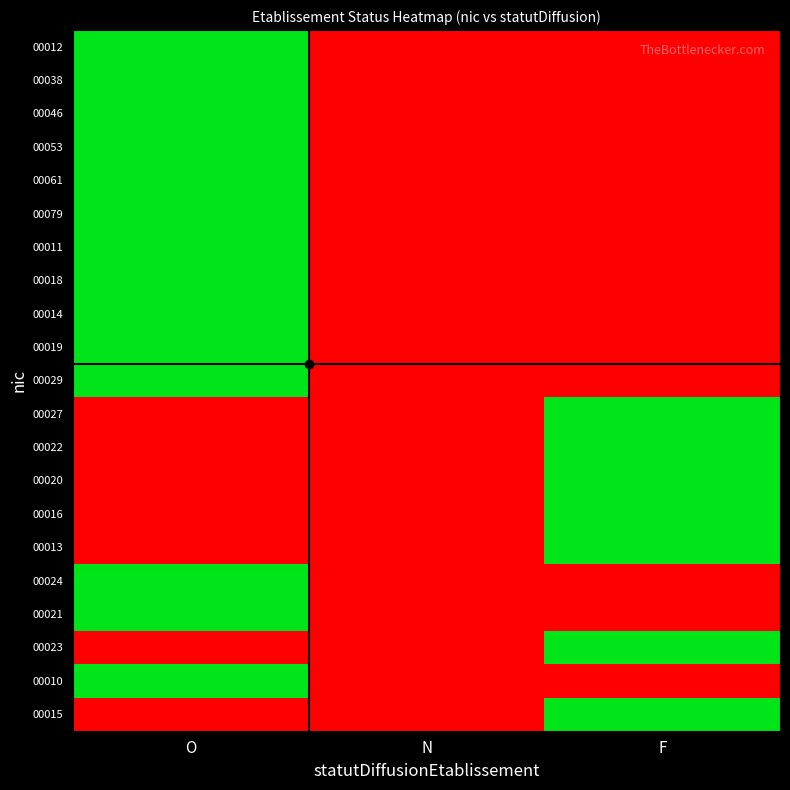

Reading left to right, what are all the values shown in this chart?

00012: O=1	N=0	F=0
00038: O=1	N=0	F=0
00046: O=1	N=0	F=0
00053: O=1	N=0	F=0
00061: O=1	N=0	F=0
00079: O=1	N=0	F=0
00011: O=1	N=0	F=0
00018: O=1	N=0	F=0
00014: O=1	N=0	F=0
00019: O=1	N=0	F=0
00029: O=1	N=0	F=0
00027: O=0	N=0	F=1
00022: O=0	N=0	F=1
00020: O=0	N=0	F=1
00016: O=0	N=0	F=1
00013: O=0	N=0	F=1
00024: O=1	N=0	F=0
00021: O=1	N=0	F=0
00023: O=0	N=0	F=1
00010: O=1	N=0	F=0
00015: O=0	N=0	F=1